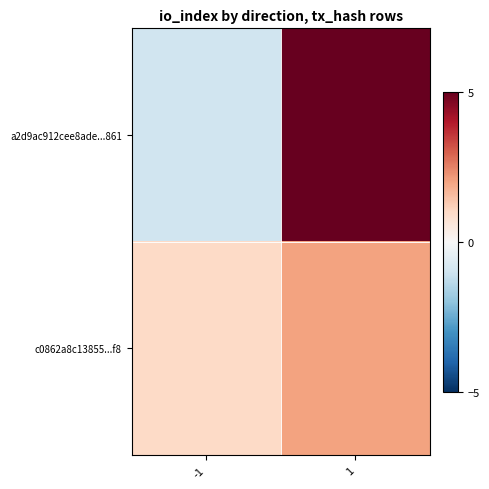

List the series in order of their overall mean, lowest first.

c0862a8c13855...f8, a2d9ac912cee8ade...861